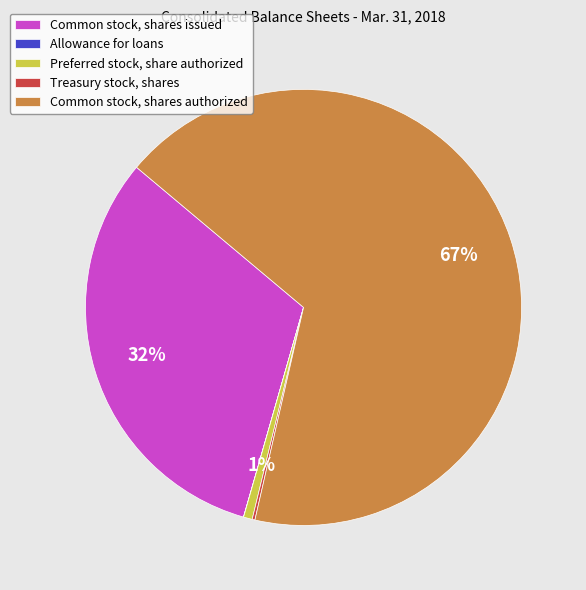

What is the majority slice?

Common stock, shares authorized